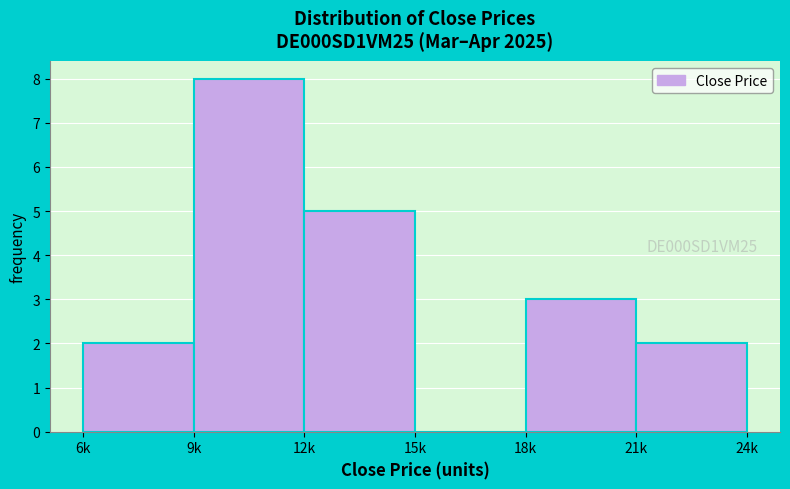

Reading left to right, list all the values displayed in this chart.

6k=2	9k=8	12k=5	15k=0	18k=3	21k=2